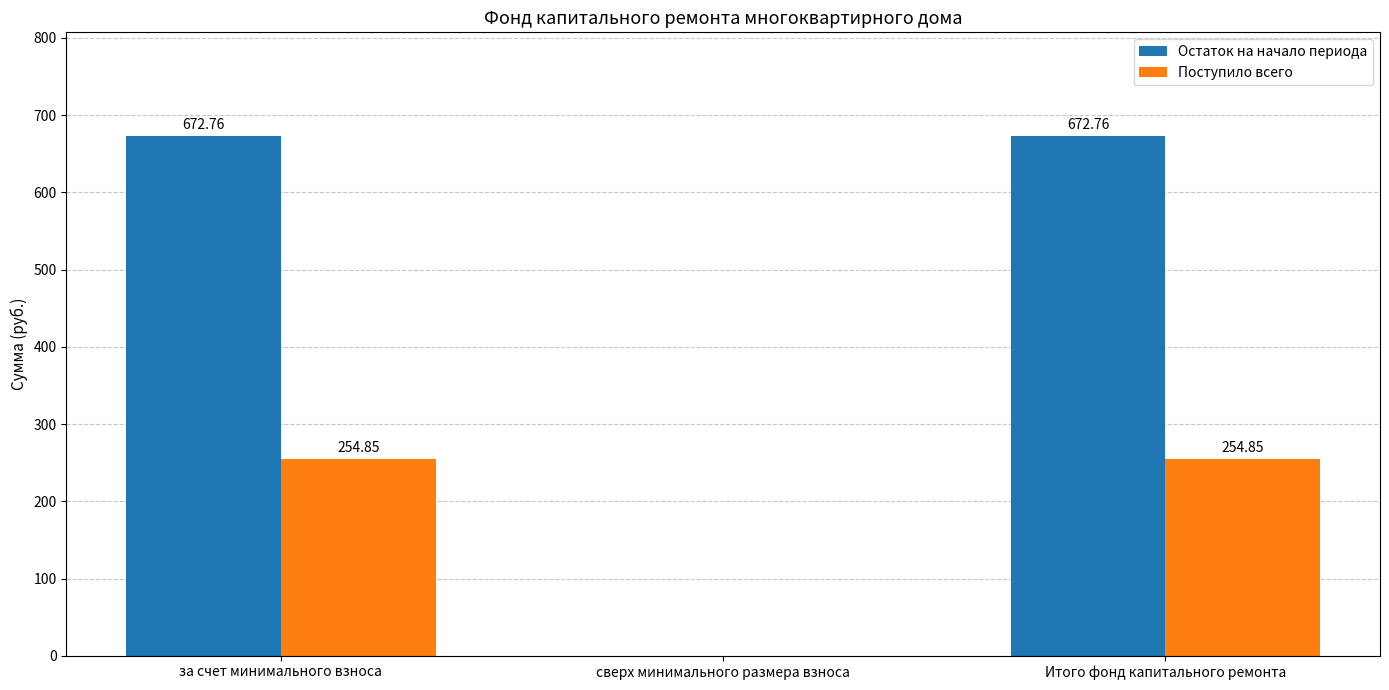

Between сверх минимального размера взноса and Итого фонд капитального ремонта, which series saw the biggest shift?

Остаток на начало периода